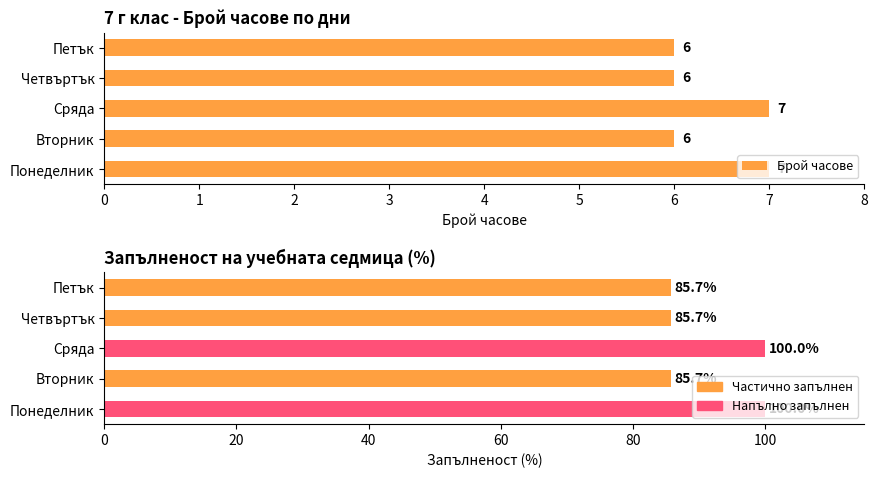

What is the maximum value for Запълненост (%)?

100.0